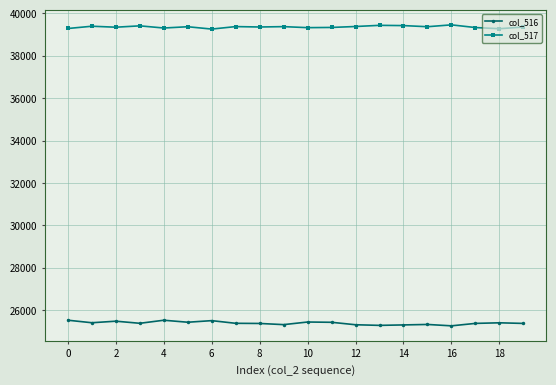

How many lines are shown in the chart?

2